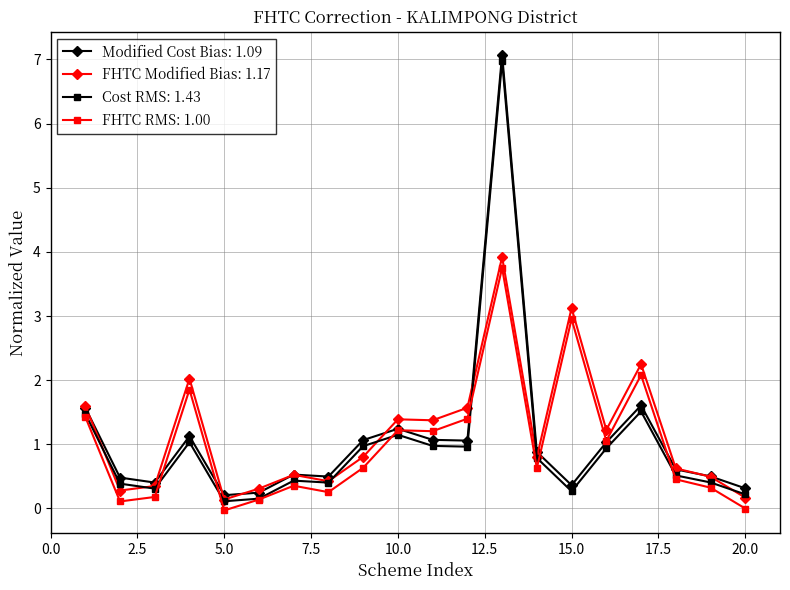

What is the maximum value for Cost RMS: 1.43?

7.0